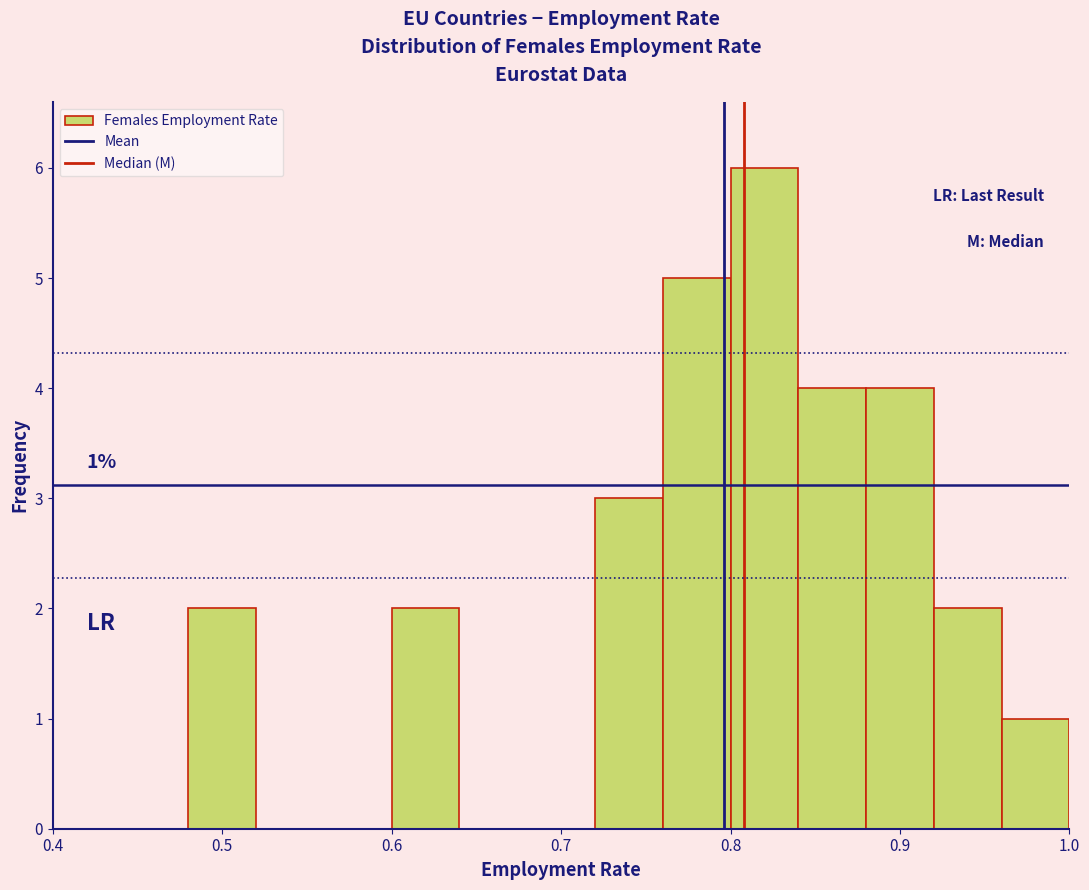

Over which range of the x-axis is the bar tallest?

0.80 to 0.84